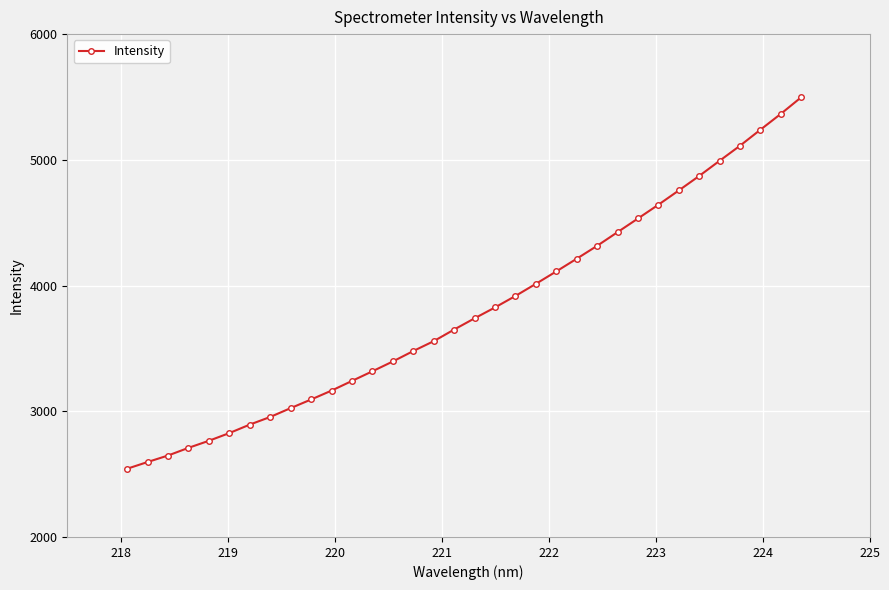

What is the difference between the maximum and minimum values?

2954.8